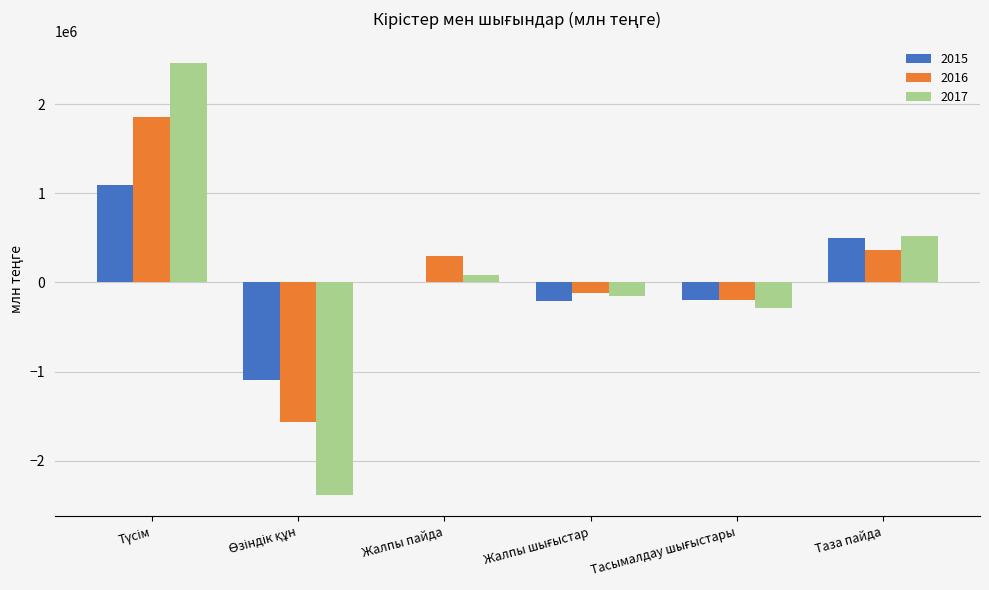

Is it true that 2017 equals 519526.0 at Таза пайда?

True